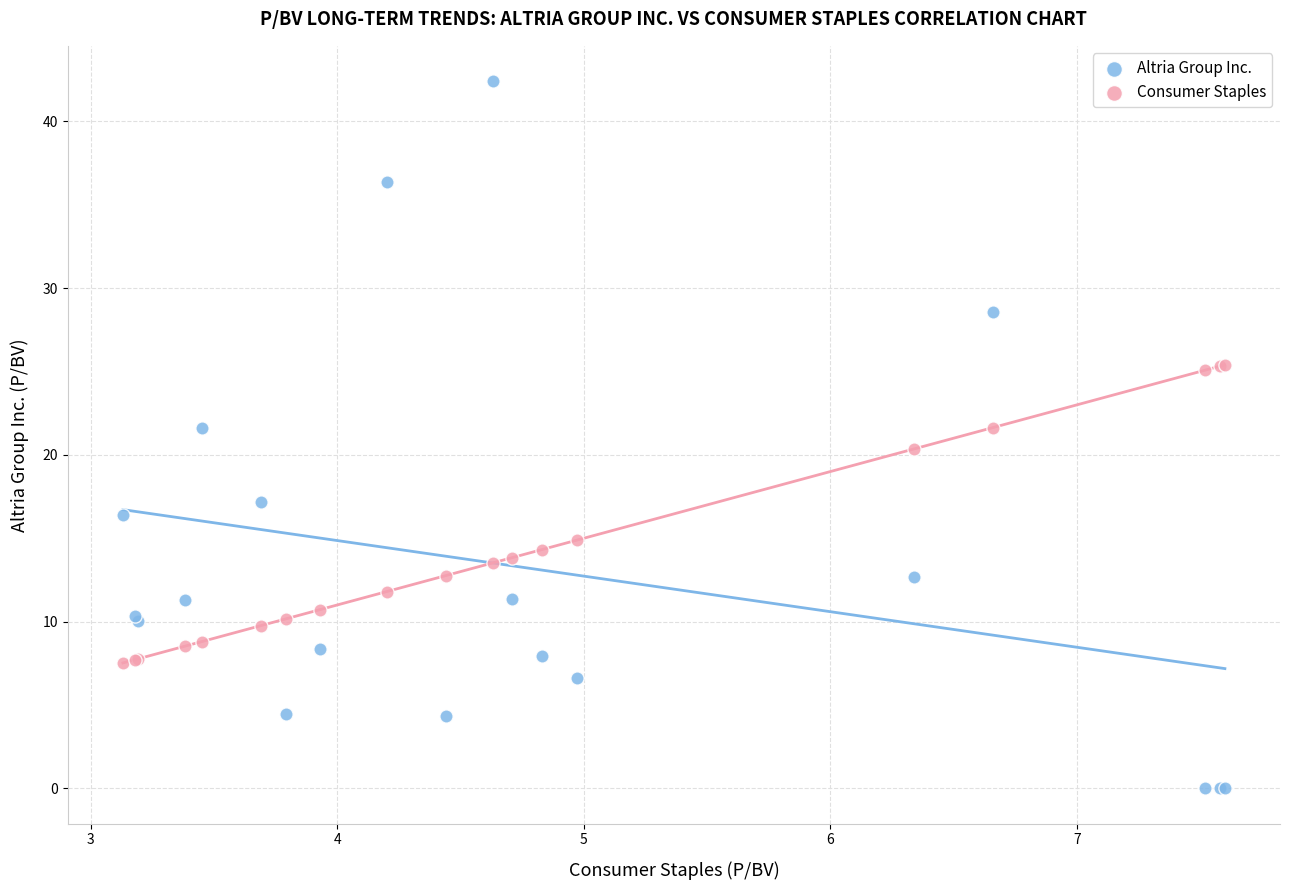

Which series contains the lowest Y value?

Altria Group Inc.